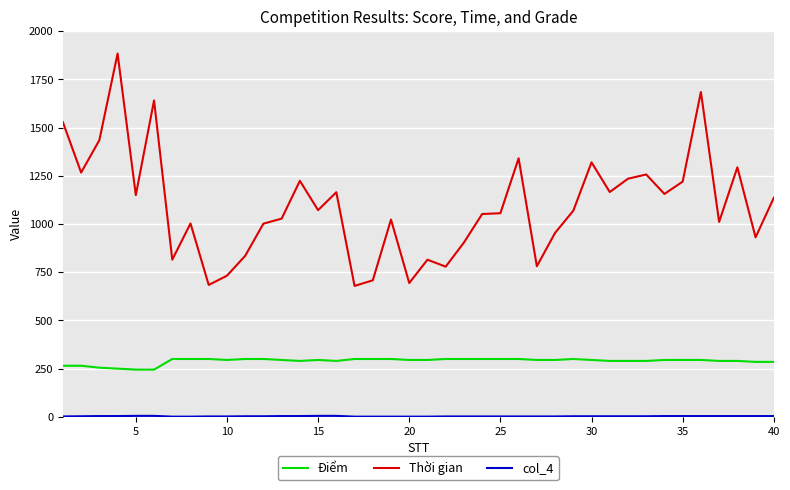

What is the sum of all Thời gian values?

43731